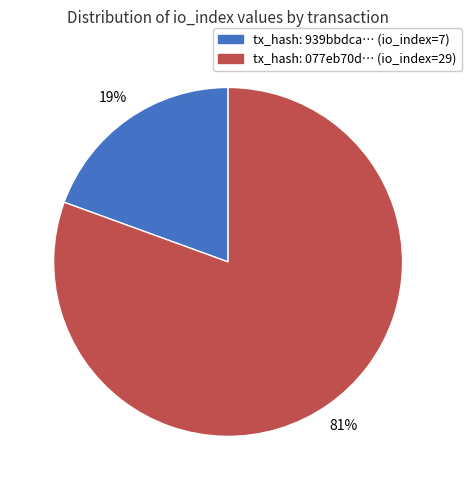

Does any single category account for the majority?

Yes